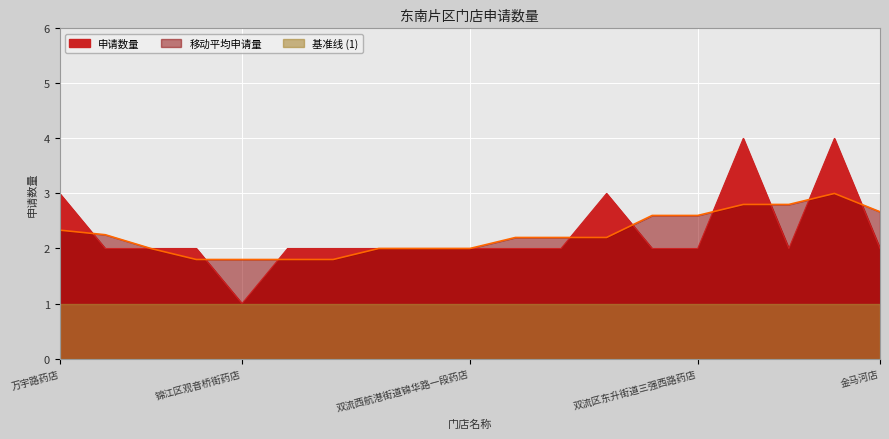

At which category does the chart reach its minimum across all series?

锦江区观音桥街药店